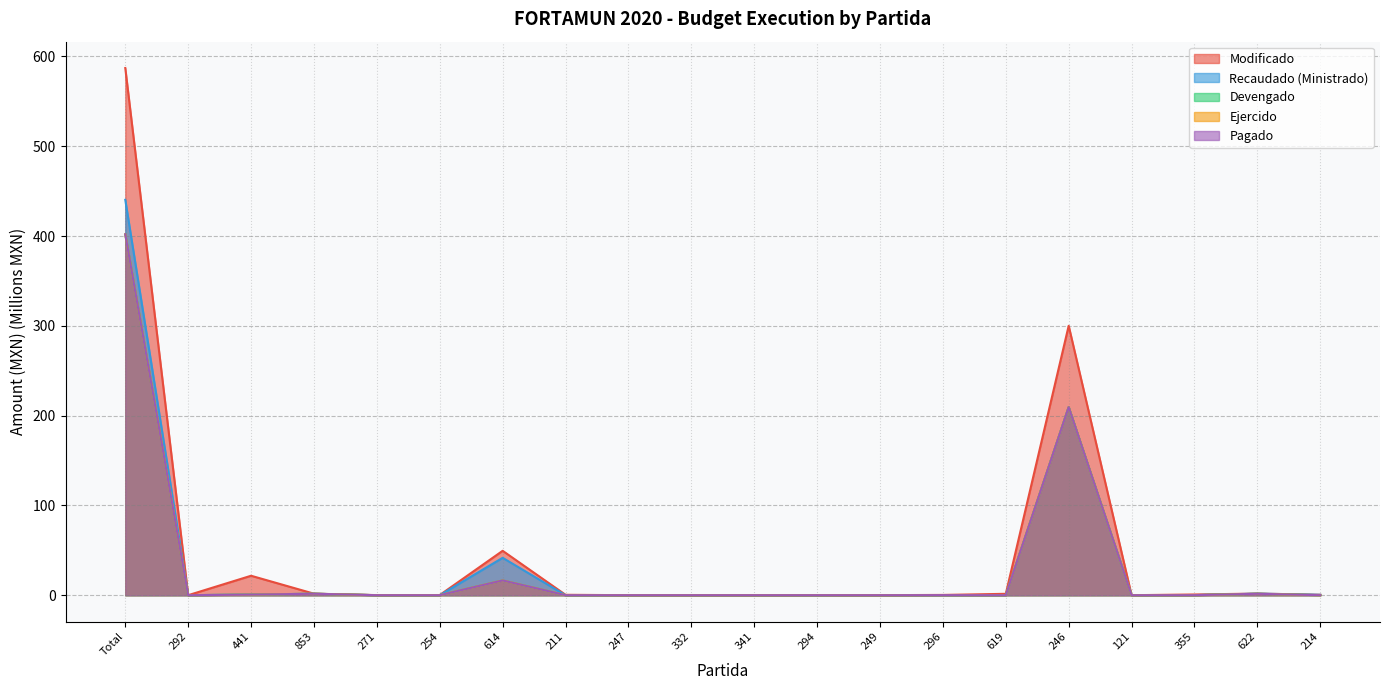

True or false: Devengado and Recaudado (Ministrado) intersect in this chart.

False